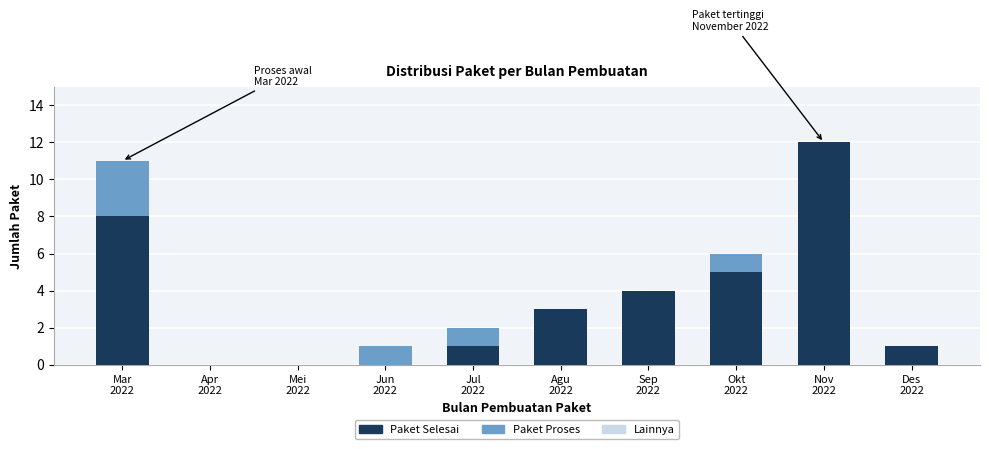

What is the highest value of the Paket Selesai series?

12